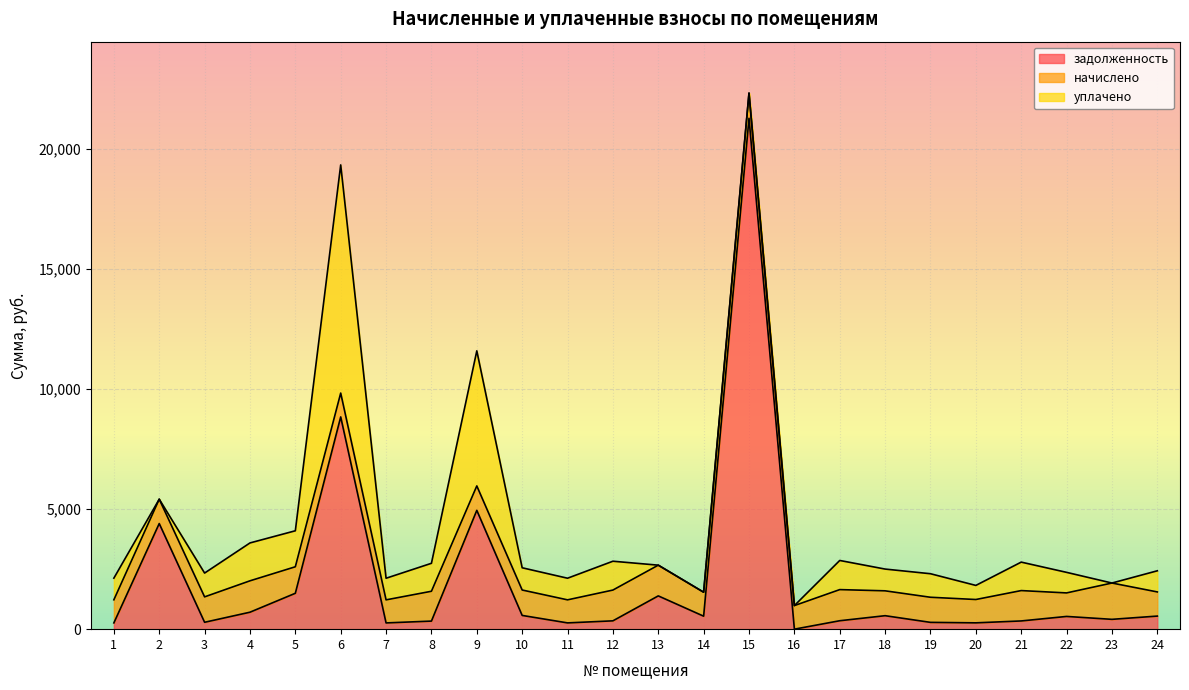

What is the sum of the задолженность values at 17 and 3?

637.8